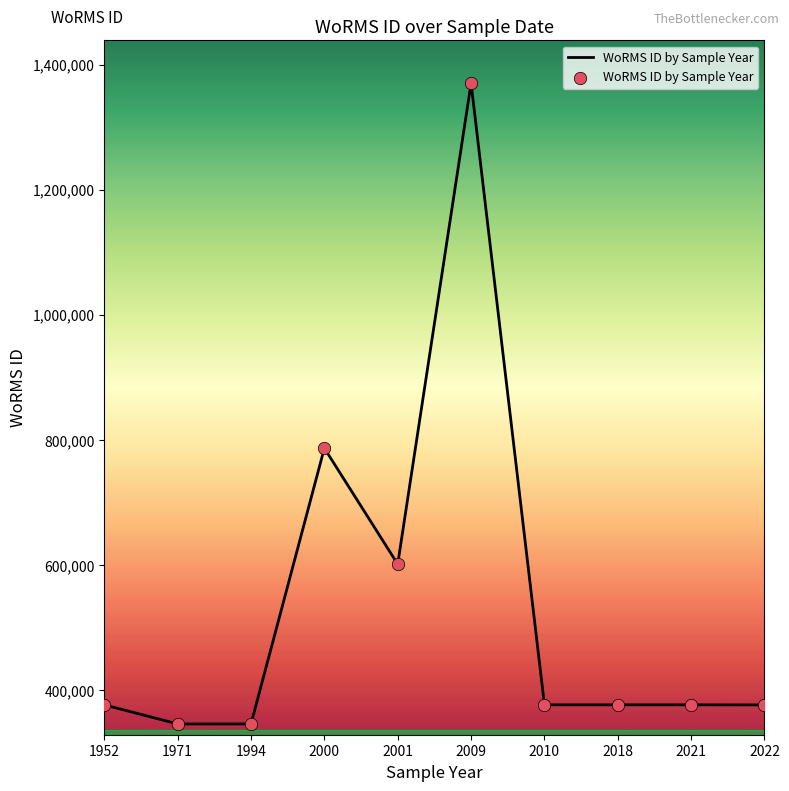

Approximately how many times larger is the value at 2018 compared to 2000?

0.5